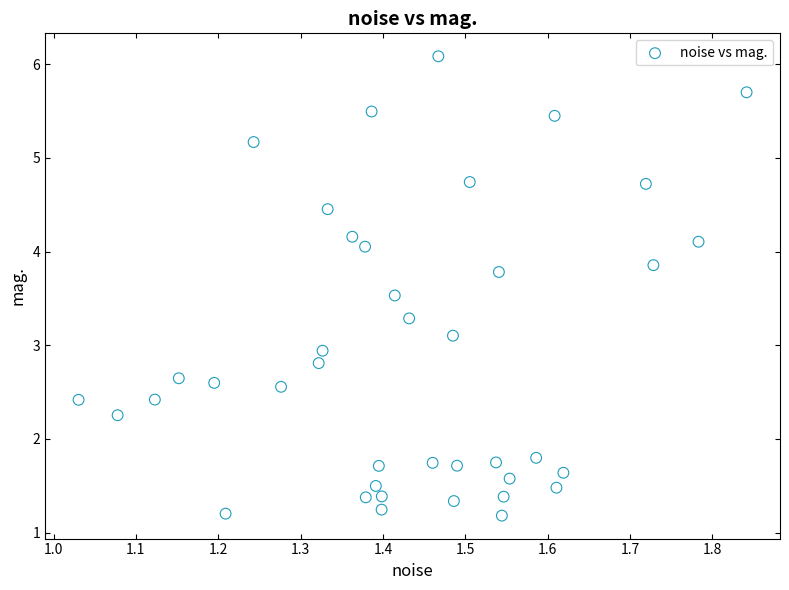

What is the range of X values (max minus min)?

0.8